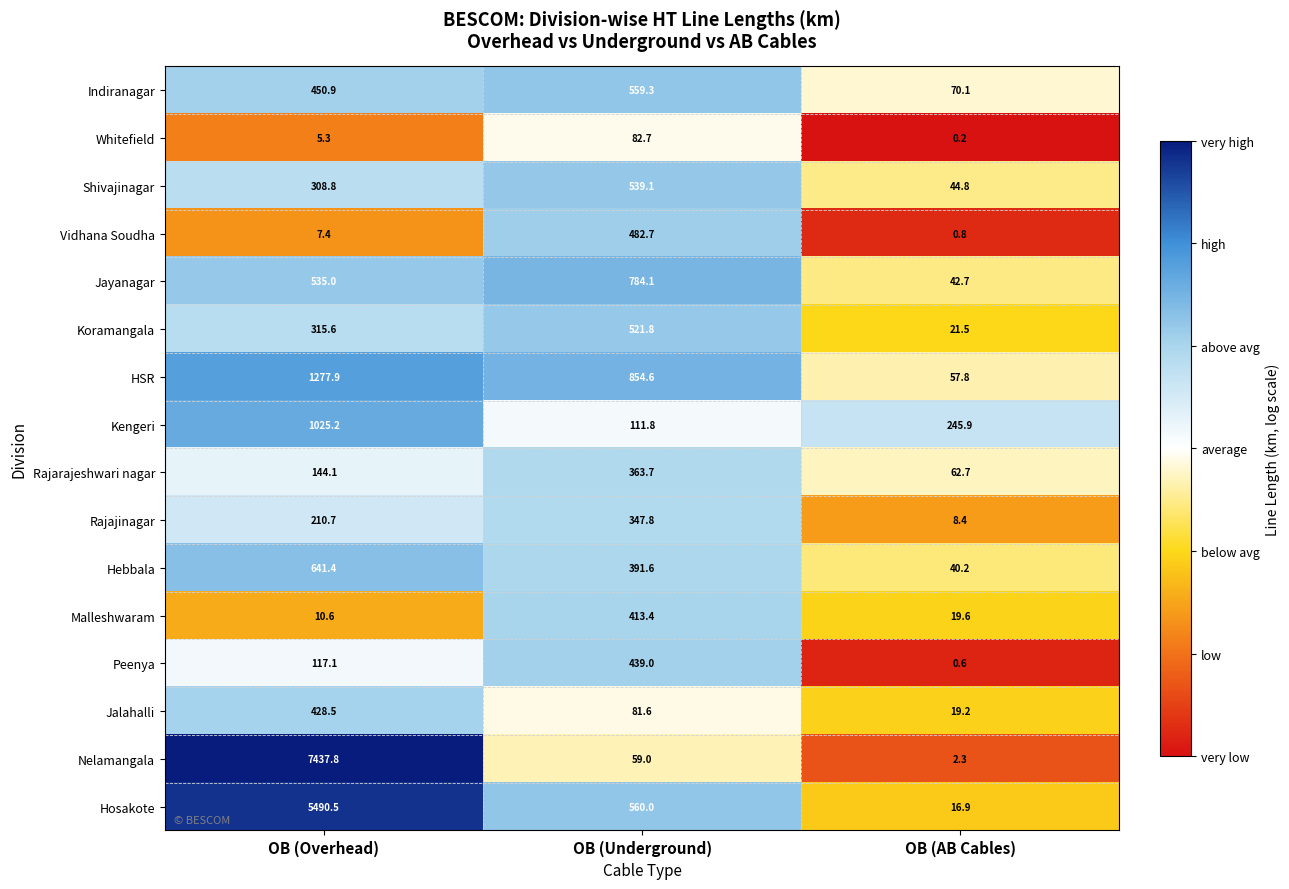

Is it true that Whitefield equals 133.8 at OB (Underground)?

False